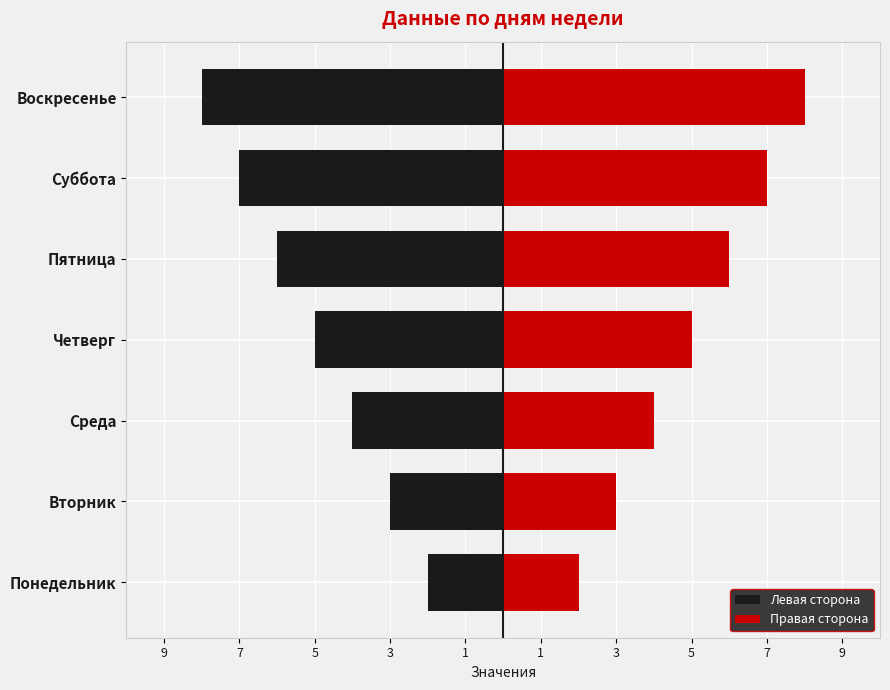

Rank the series at Пятница from lowest to highest value.

Левая сторона, Правая сторона